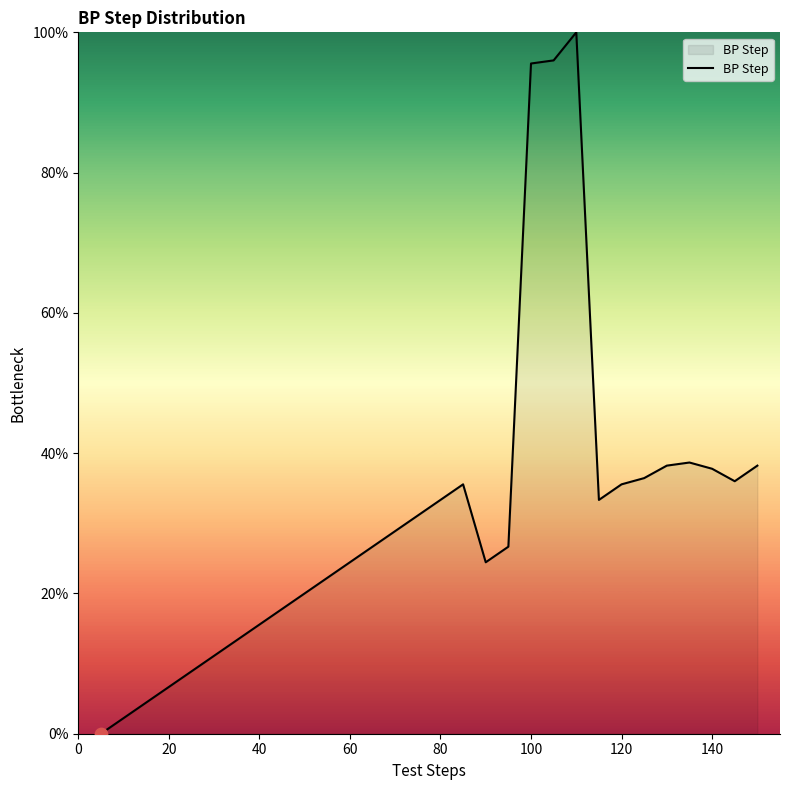

What is the greatest value displayed?

100.0